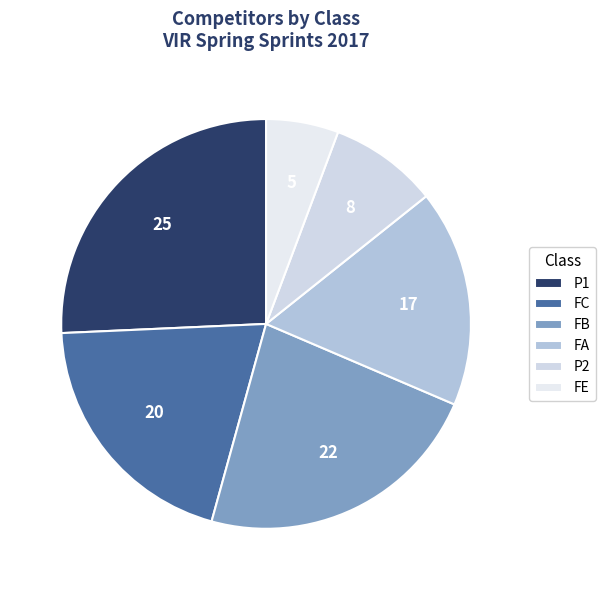

The FB slice represents 23% of the pie. True or false?

True